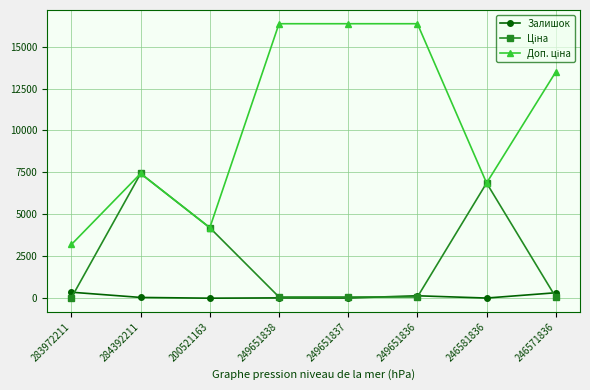

True or false: Залишок has a value of 13.0 at 249651837.

True